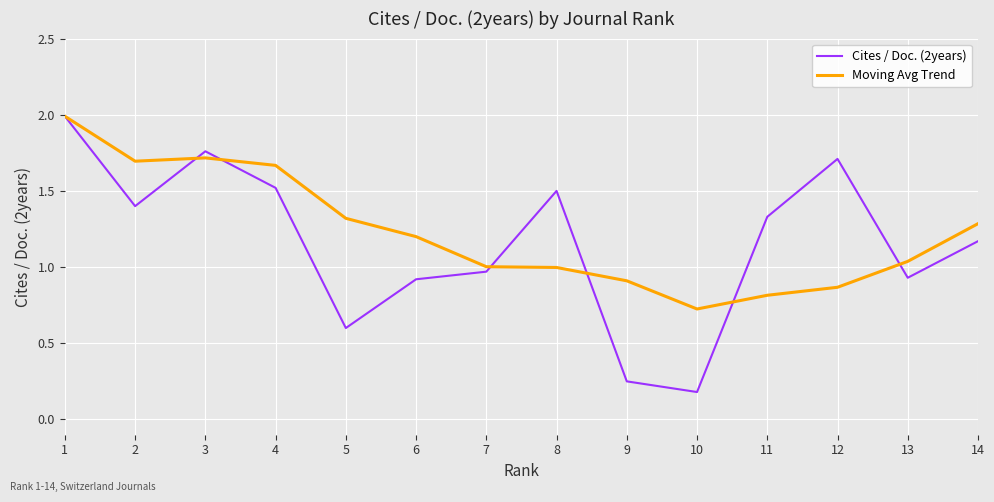

Which series changed the most between 6 and 9?

Cites / Doc. (2years)